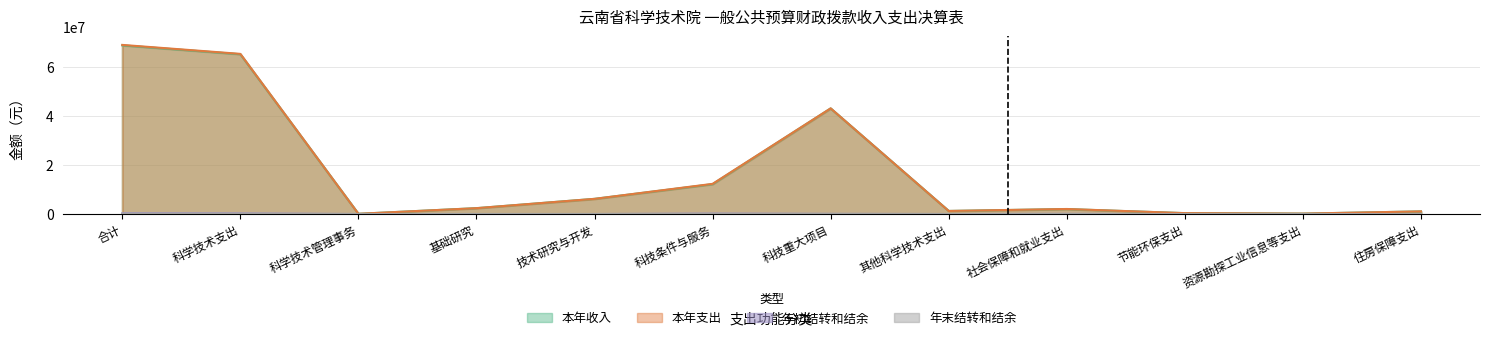

True or false: 年末结转和结余 and 本年支出 intersect in this chart.

False